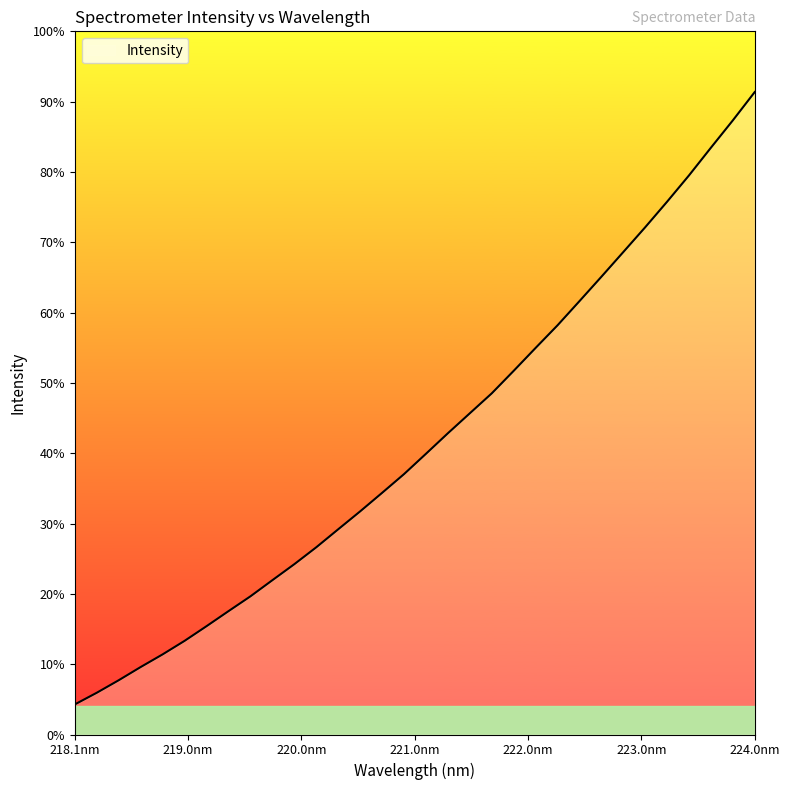

Does the chart have visible grid lines?

No